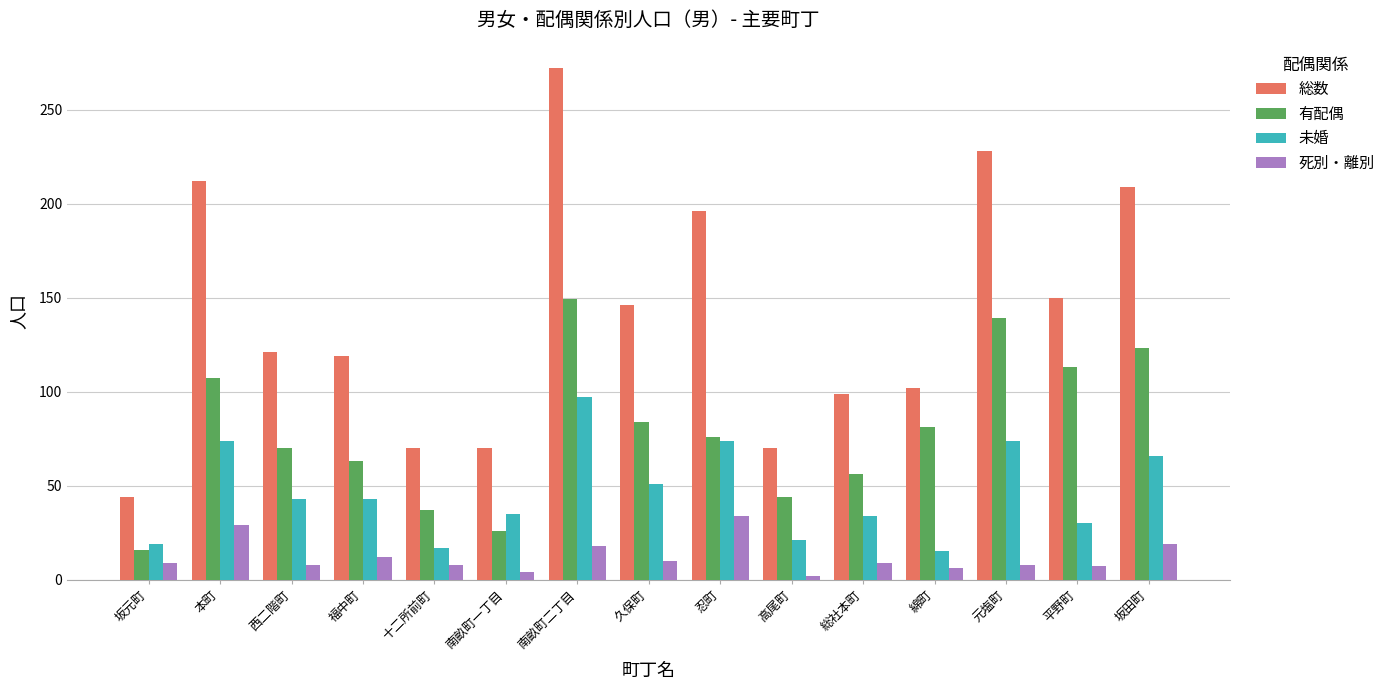

How many categories are shown in the chart?

15